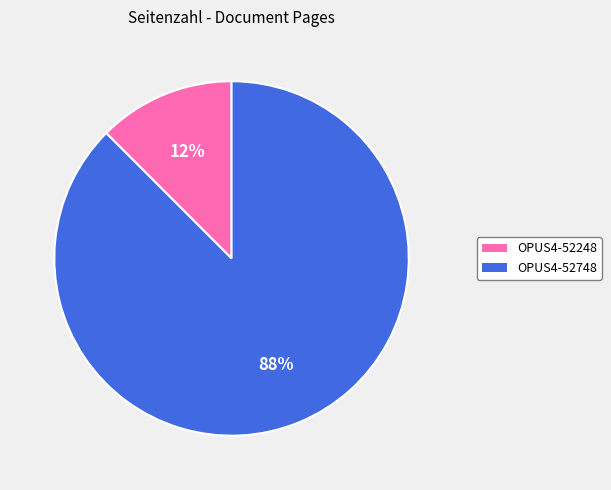

Is there a majority slice in this chart?

Yes